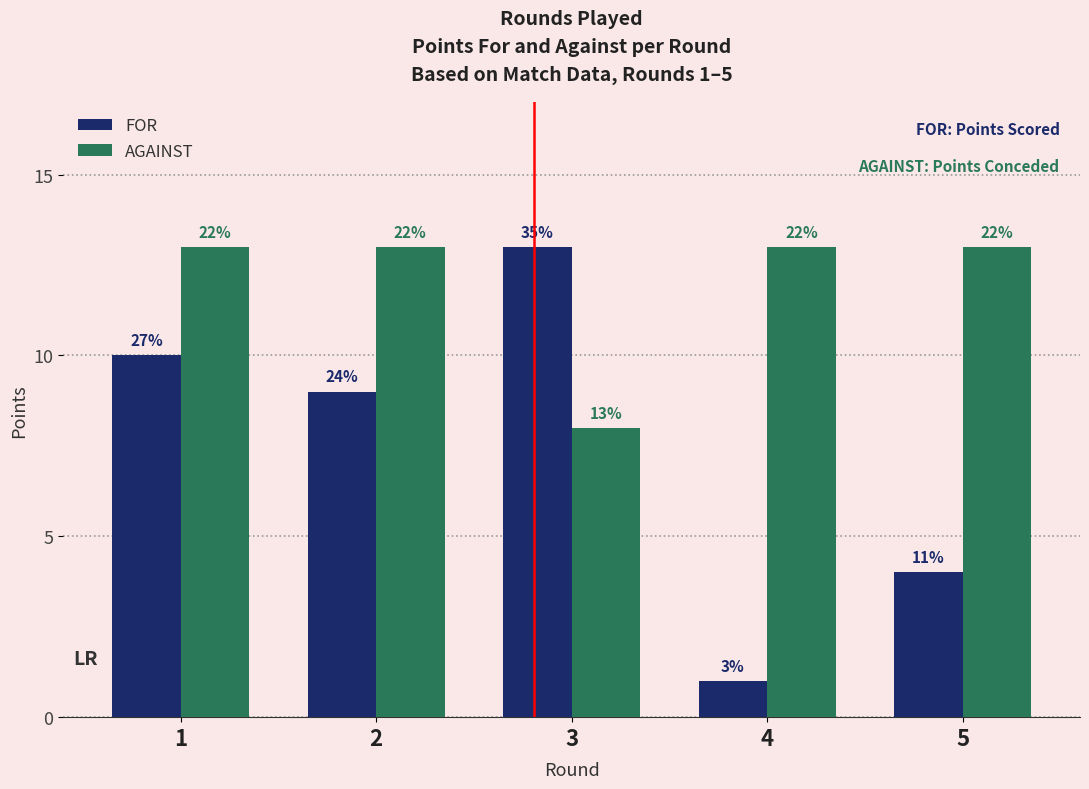

How many bars are there in each group?

2